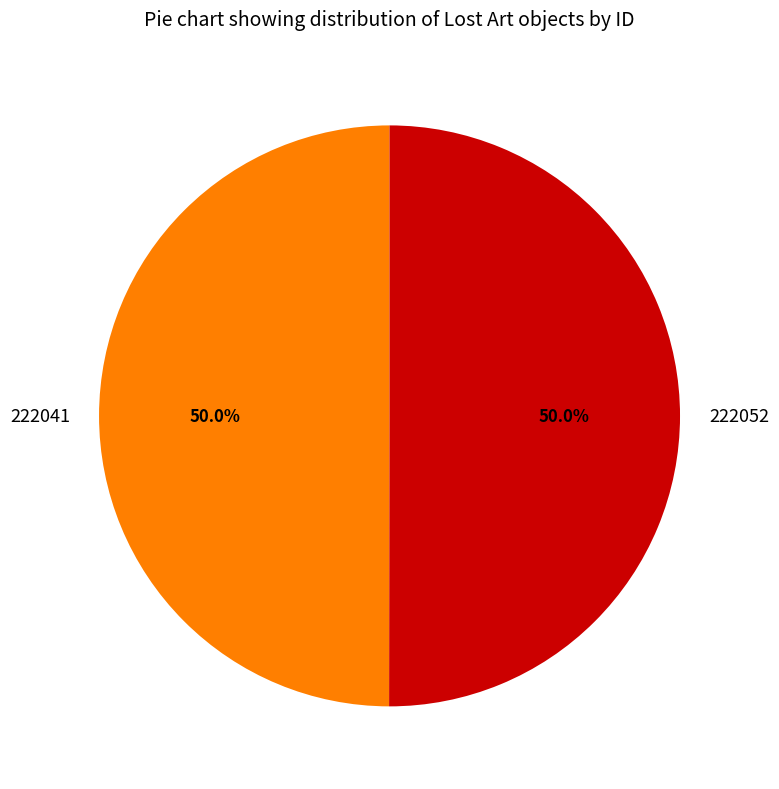

What is the ratio of the value at 222052 to the value at 222041?

1.0